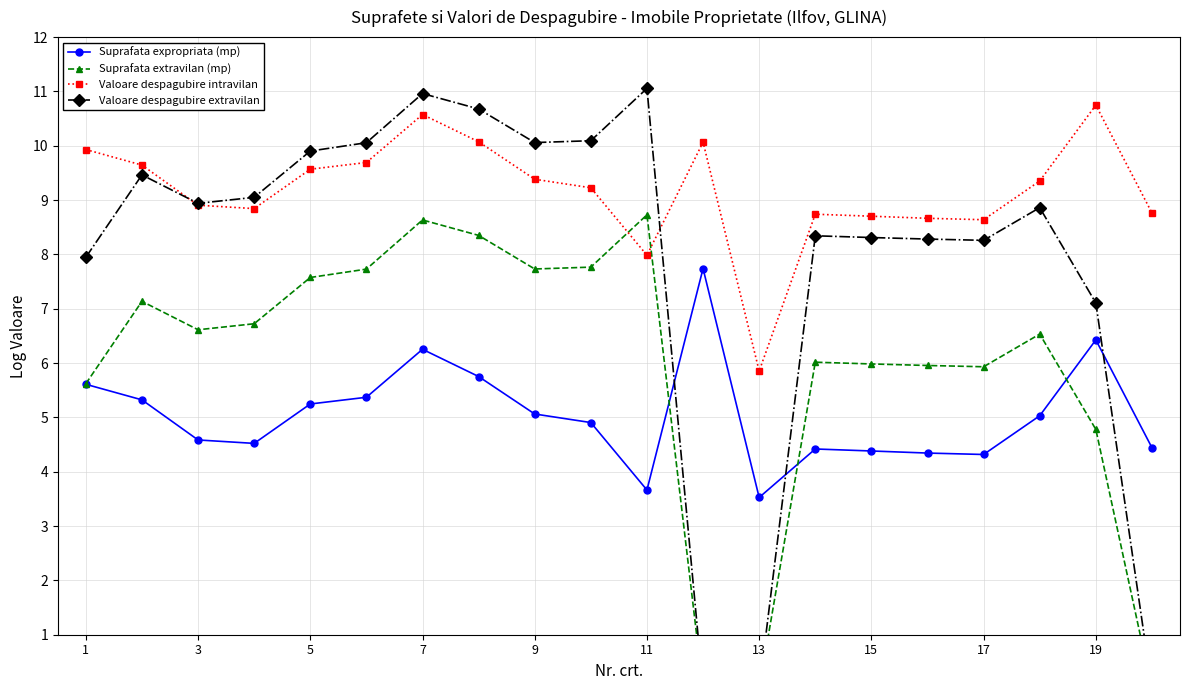

The value of Valoare despagubire intravilan at 11 is 5.5. True or false?

False